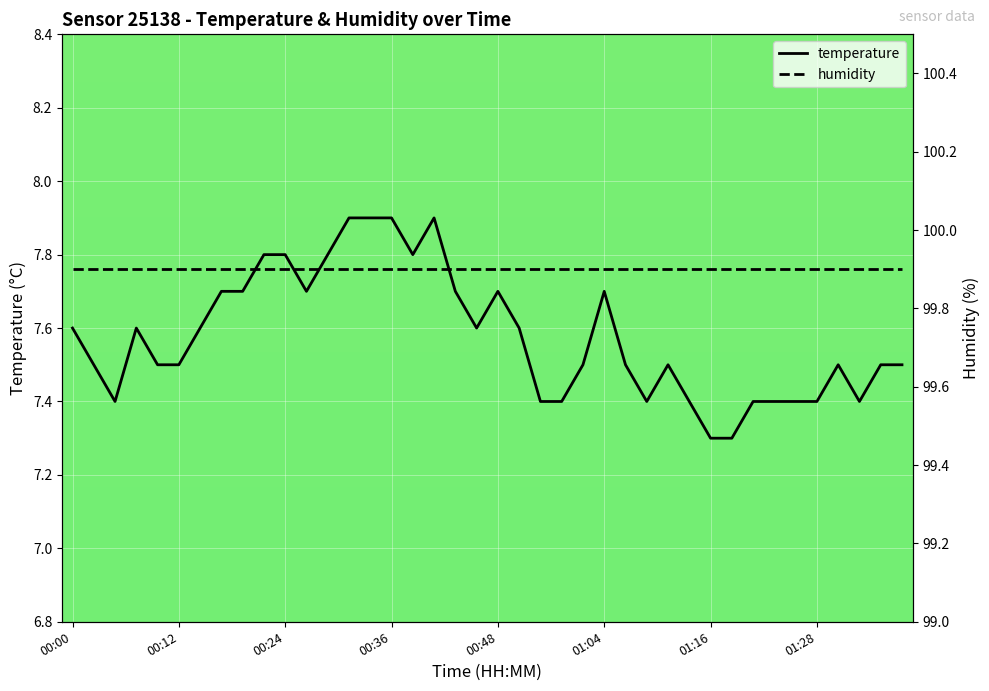

What is the maximum value for temperature?

7.9